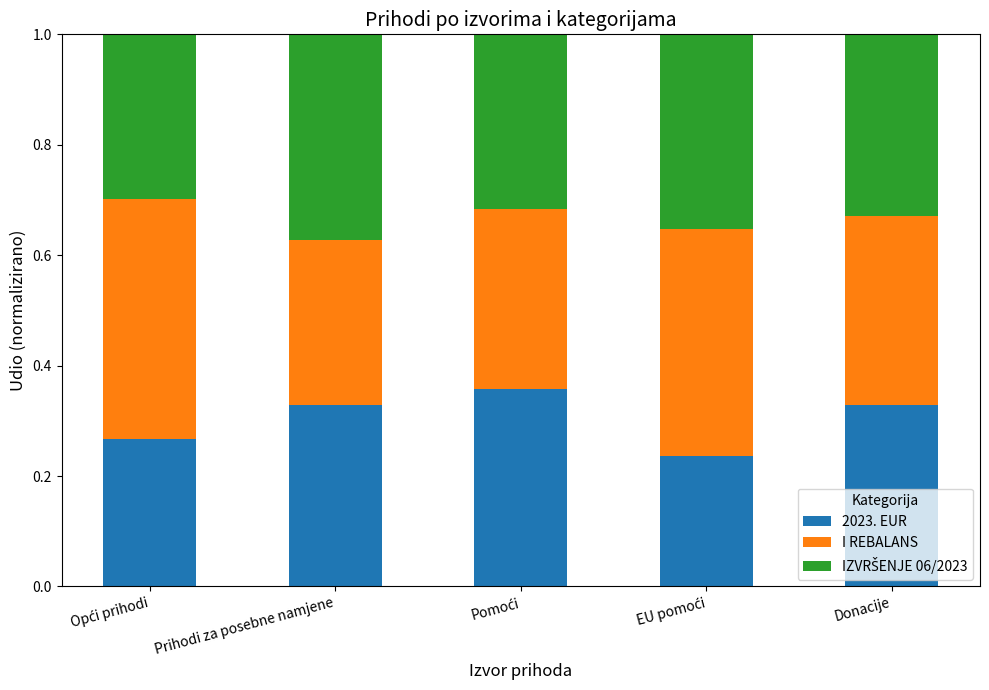

Is it true that 2023. EUR equals 0.3 at Donacije?

True